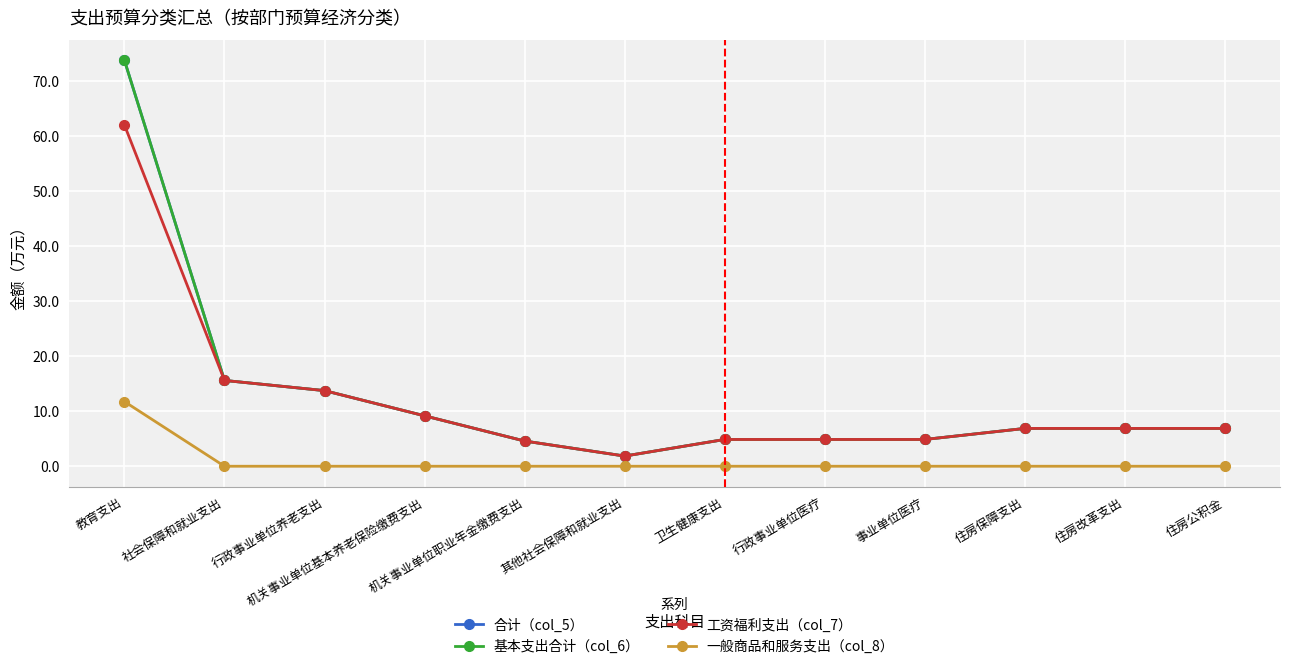

Between 其他社会保障和就业支出 and 行政事业单位医疗, which series saw the biggest shift?

合计（col_5）